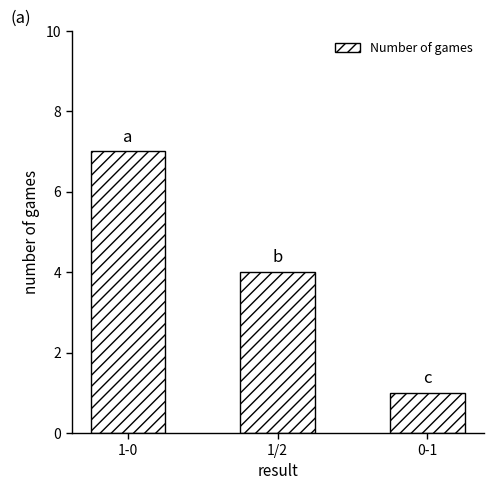

What is the average value?

4